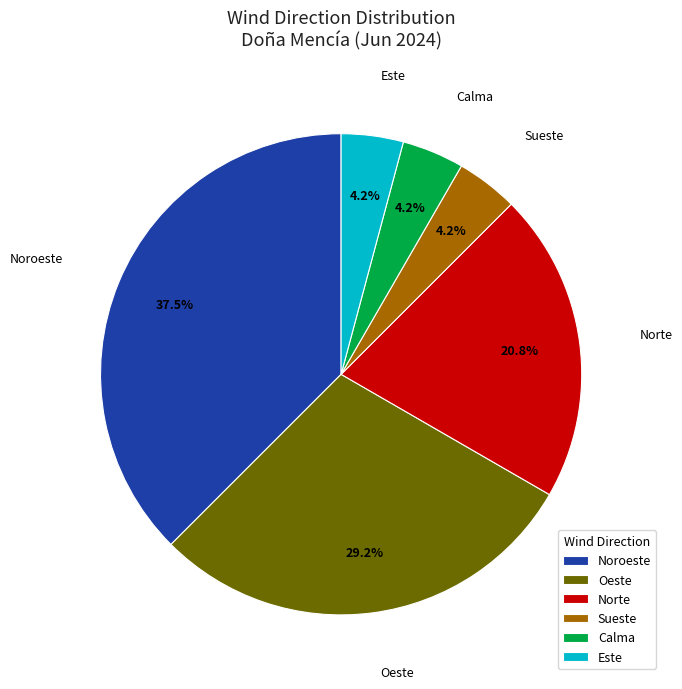

What is the ratio of the value at Este to the value at Calma?

1.0